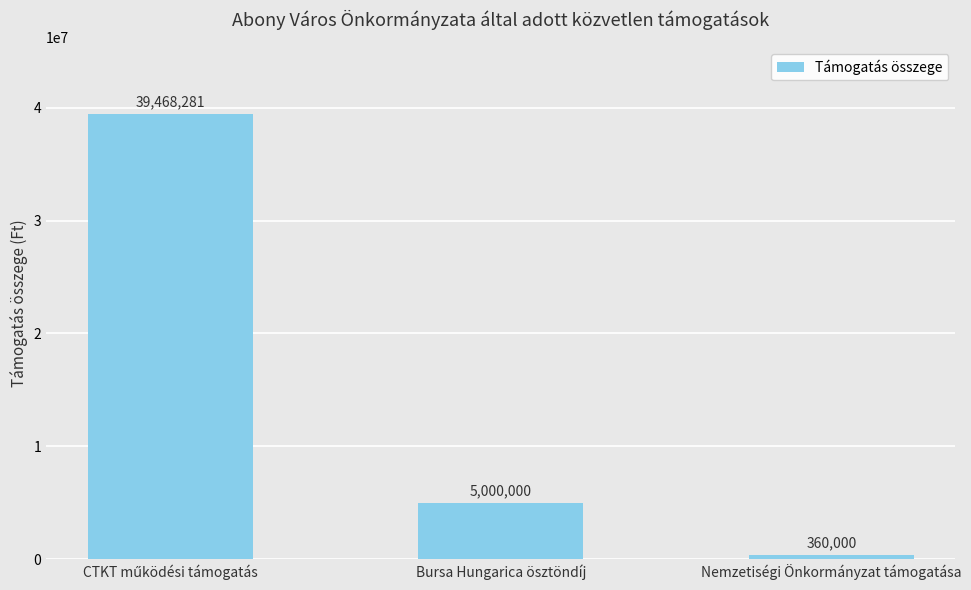

Approximately how many times larger is the value at Bursa Hungarica ösztöndíj compared to Nemzetiségi Önkormányzat támogatása?

13.9